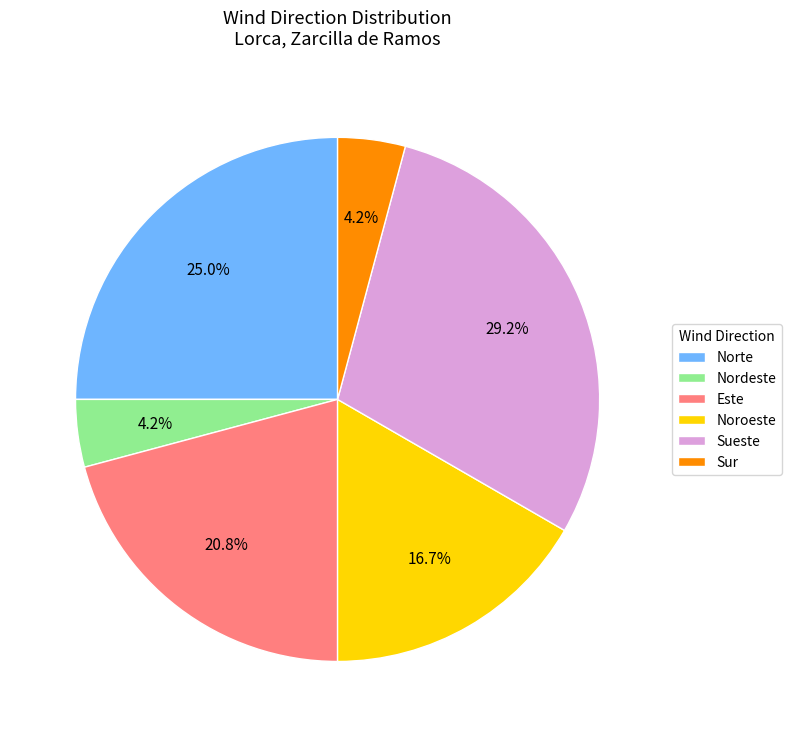

To the nearest percent, what is the difference between the largest and smallest slice percentages?

25%